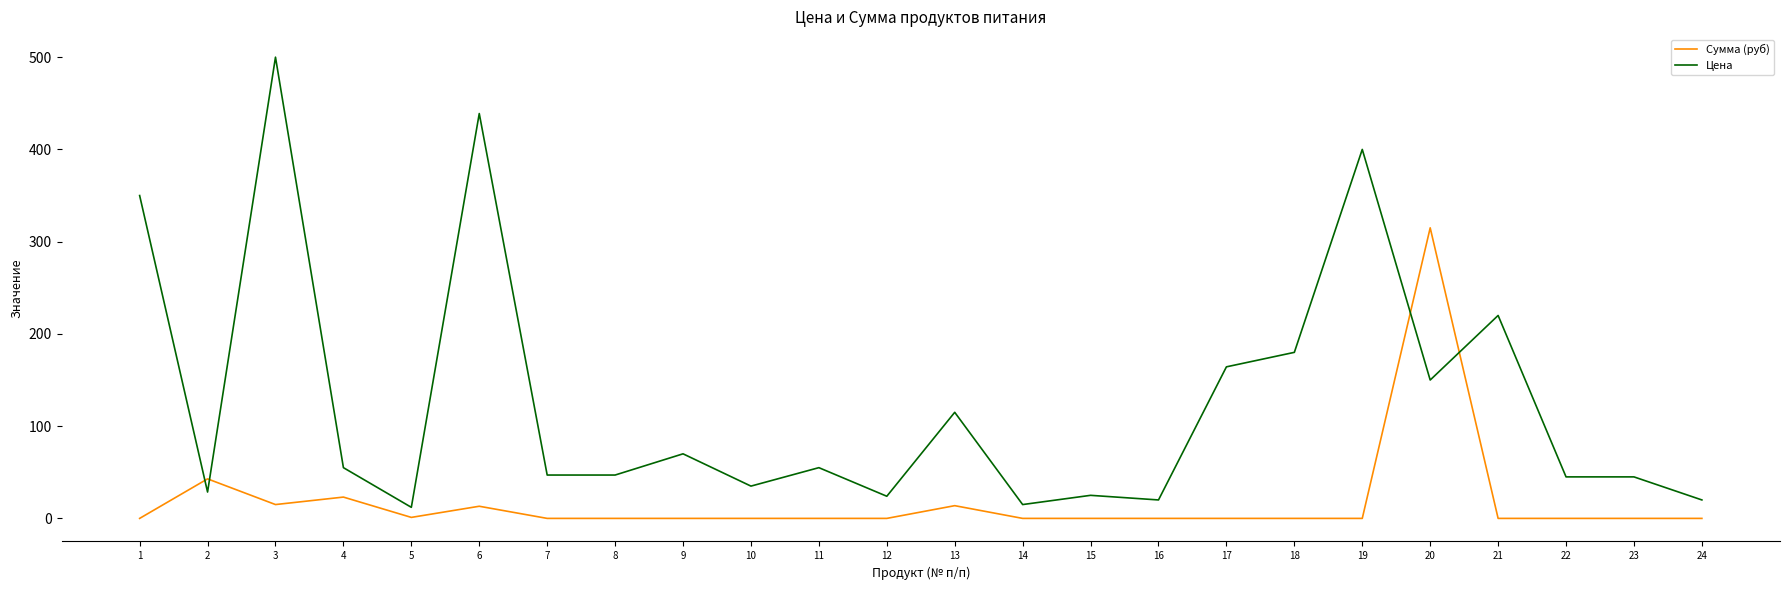

The Цена series shows 256.7 at 20. True or false?

False